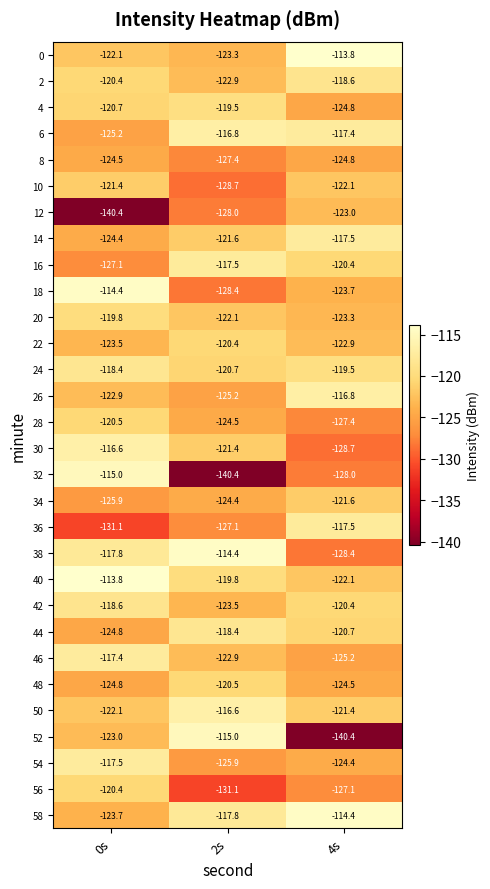

Rank the categories by 42 value from lowest to highest.

2s, 4s, 0s